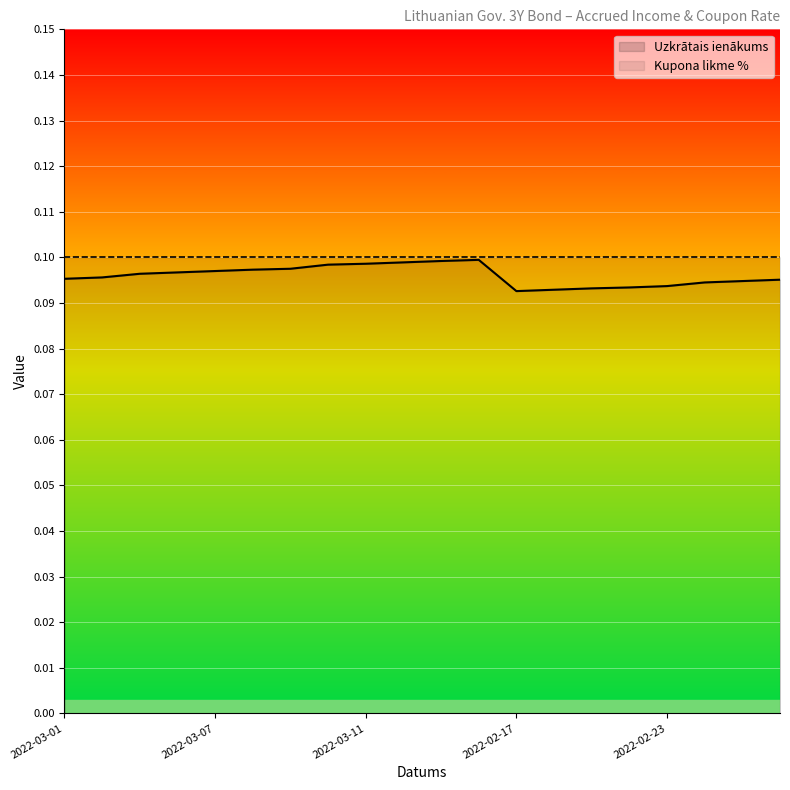

What are all the series names shown in the legend?

Uzkrātais ienākums, Kupona likme %